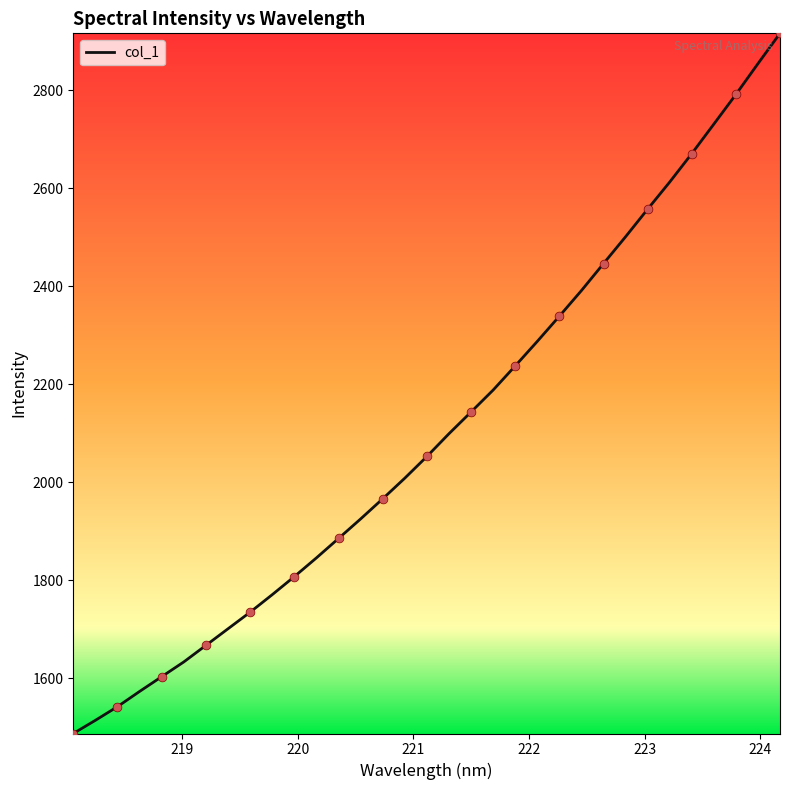

What is the greatest value displayed?

2916.7